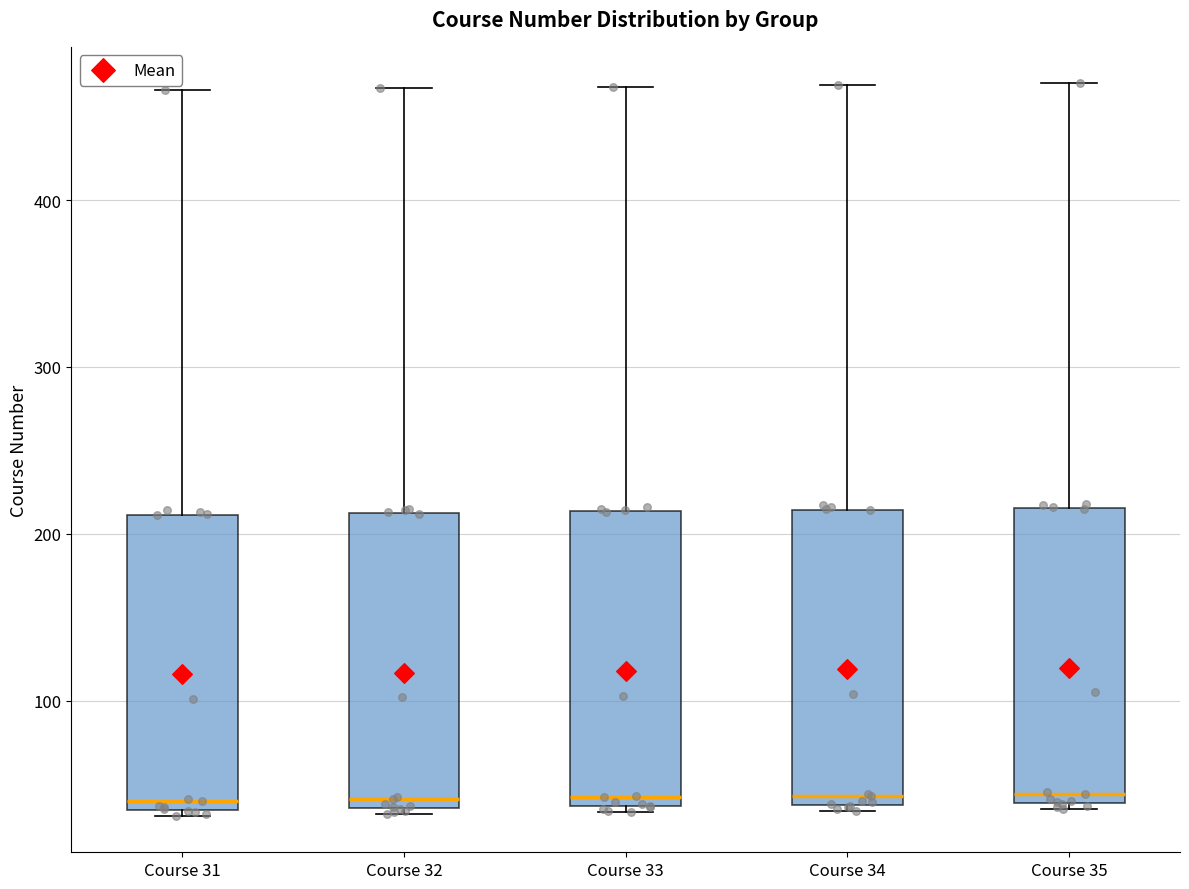

Where is the upper edge of the box for Course 34 on the y-axis? The values are not printed on the chart, so give them approximately, as read against the axis.

210